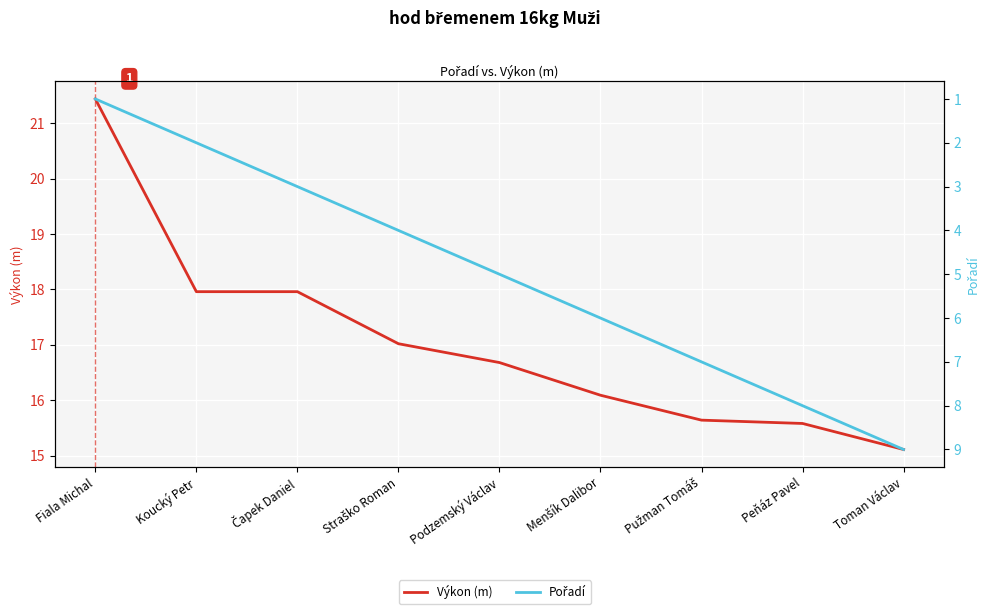

What is the maximum value shown in the chart?

21.4